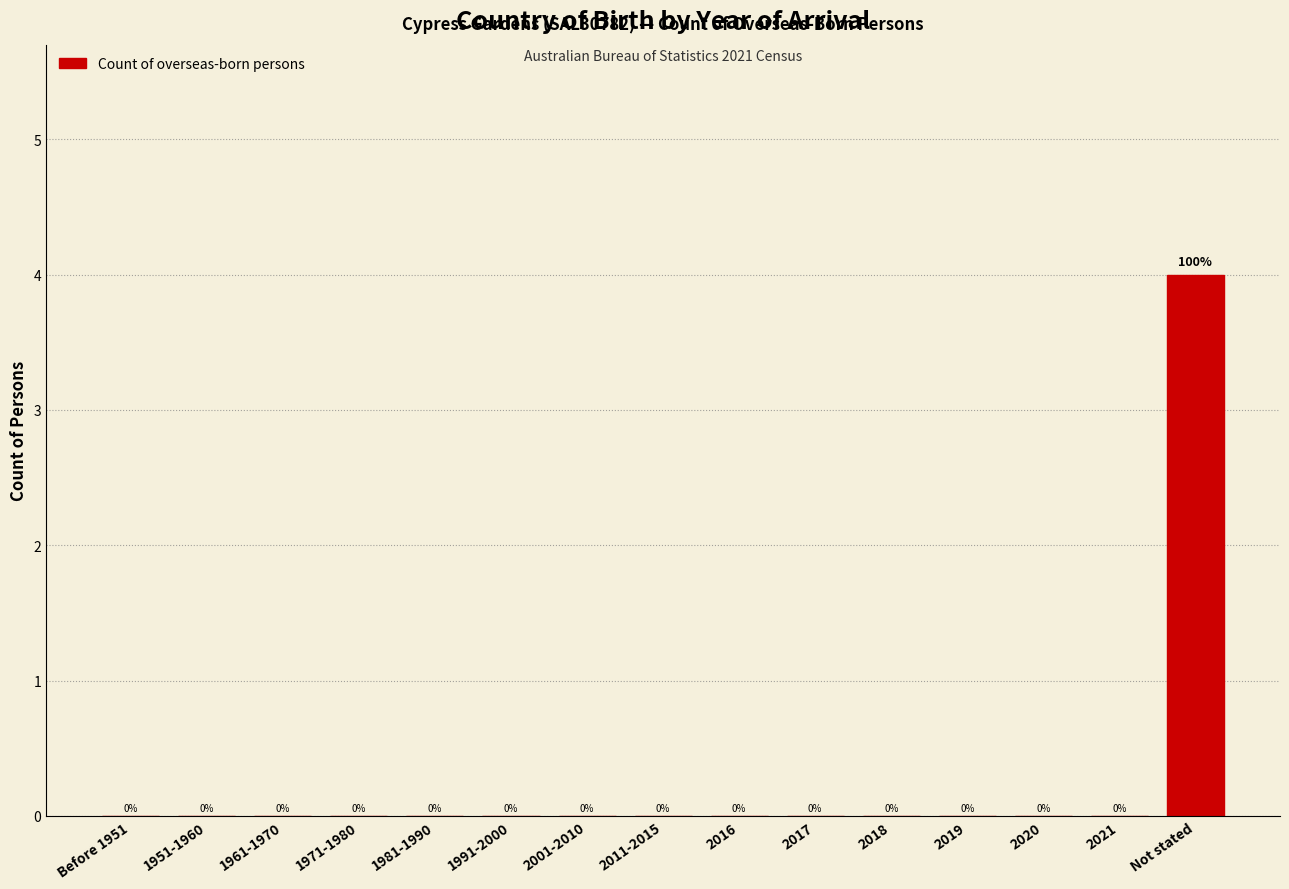

Reading right to left, transcribe all the data shown in this chart.

Not stated=4	2021=0	2020=0	2019=0	2018=0	2017=0	2016=0	2011-2015=0	2001-2010=0	1991-2000=0	1981-1990=0	1971-1980=0	1961-1970=0	1951-1960=0	Before 1951=0